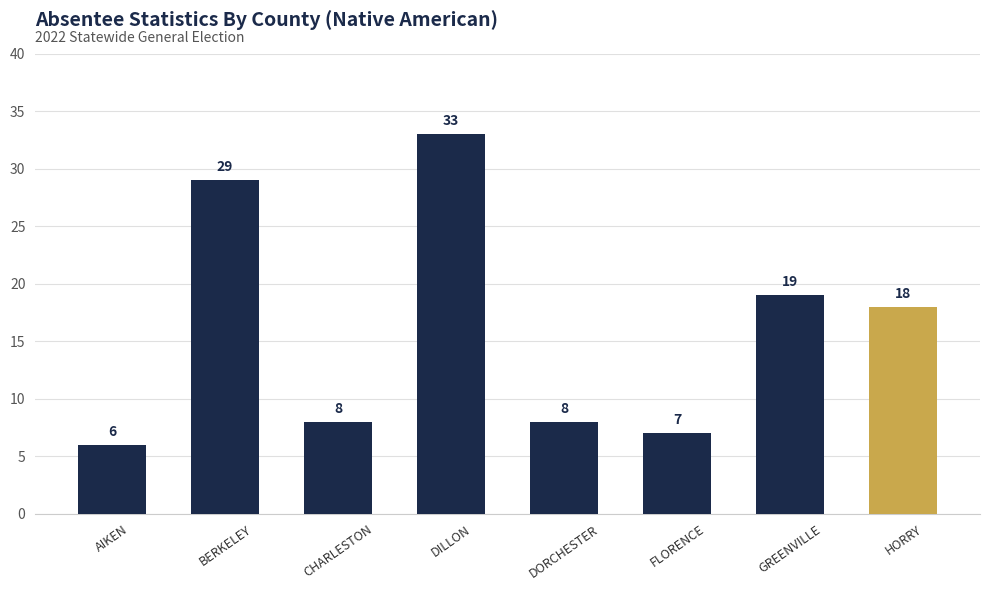

Between DORCHESTER and AIKEN, which is larger?

DORCHESTER